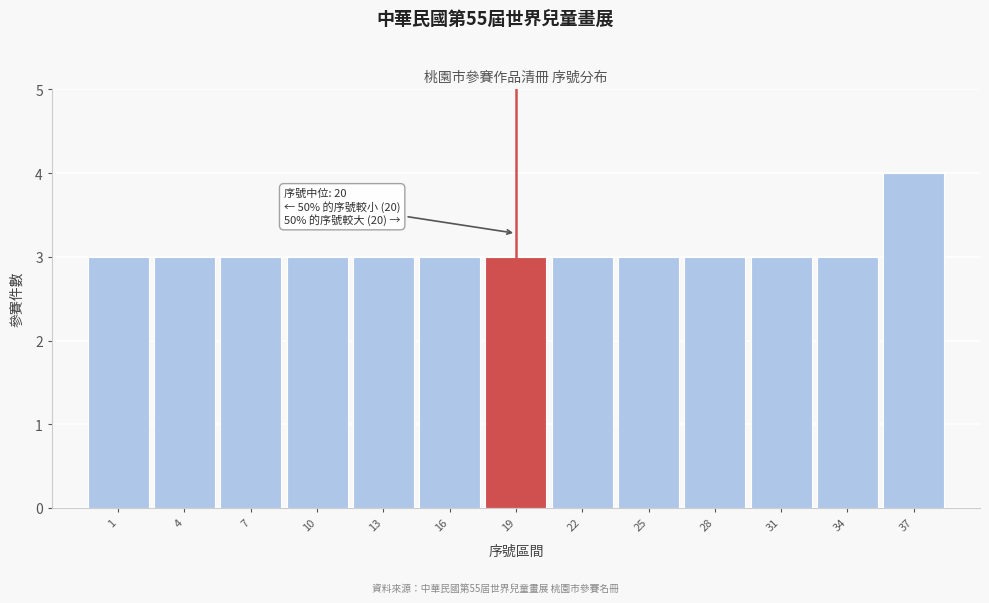

Reading right to left, list all the values displayed in this chart.

37=4	34=3	31=3	28=3	25=3	22=3	19=3	16=3	13=3	10=3	7=3	4=3	1=3